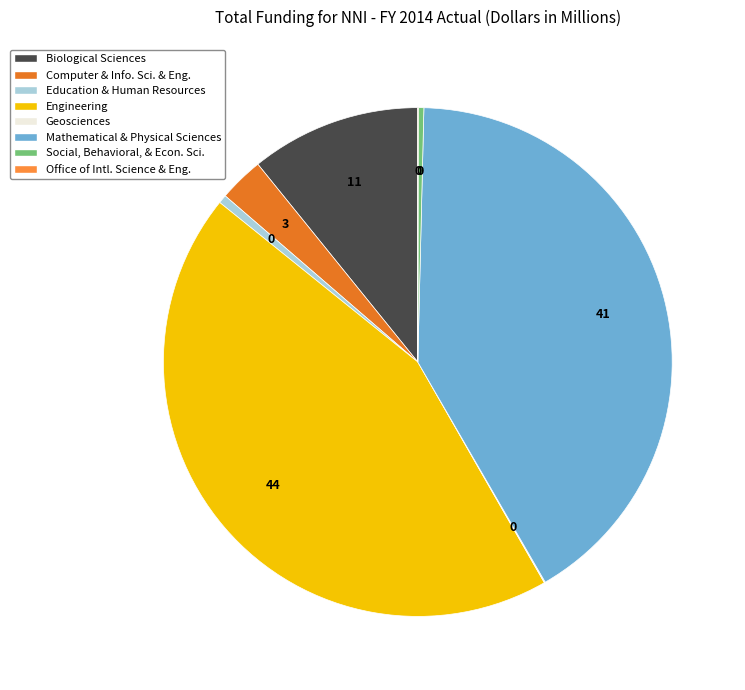

Is there any slice that represents more than half of the pie?

No